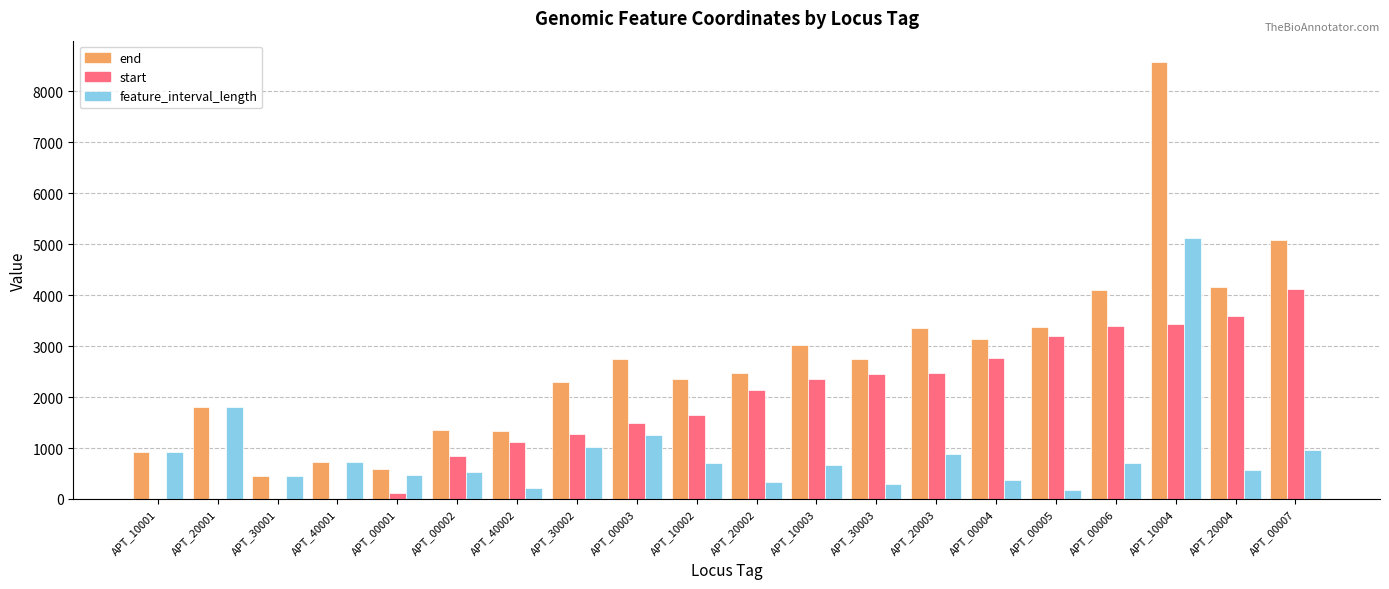

What value does the feature_interval_length series have at APT_10004?

5127